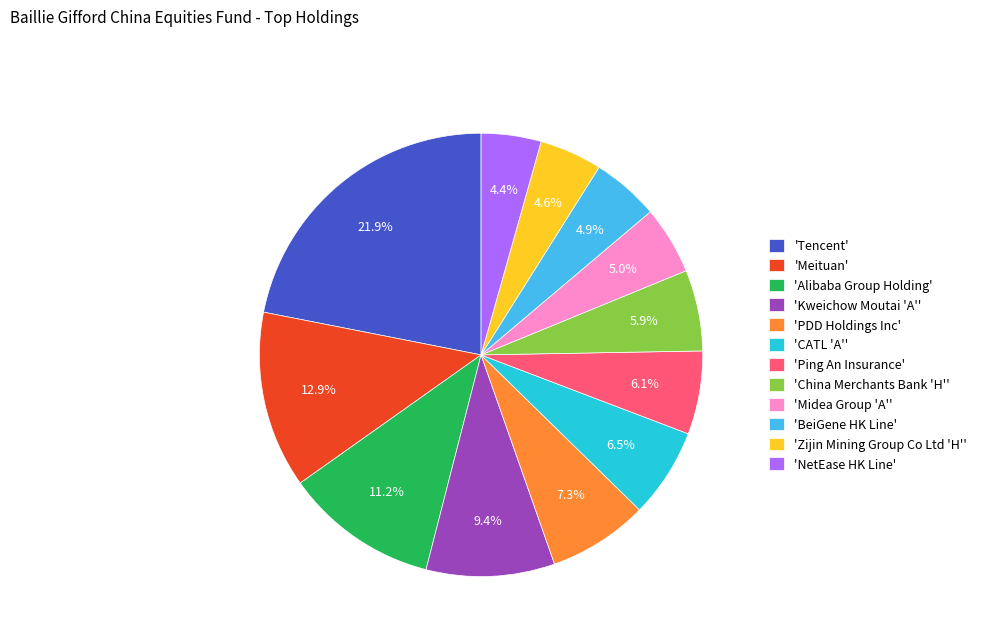

Which slice is the largest?

'Tencent'